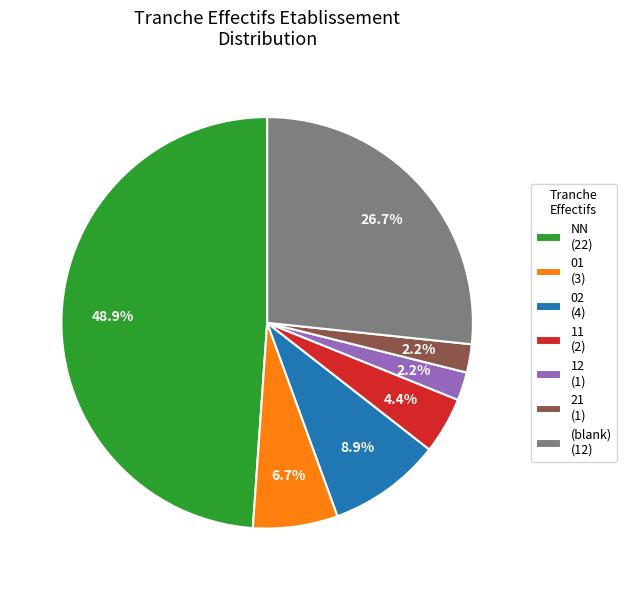

Which slice is the largest?

NN (22)